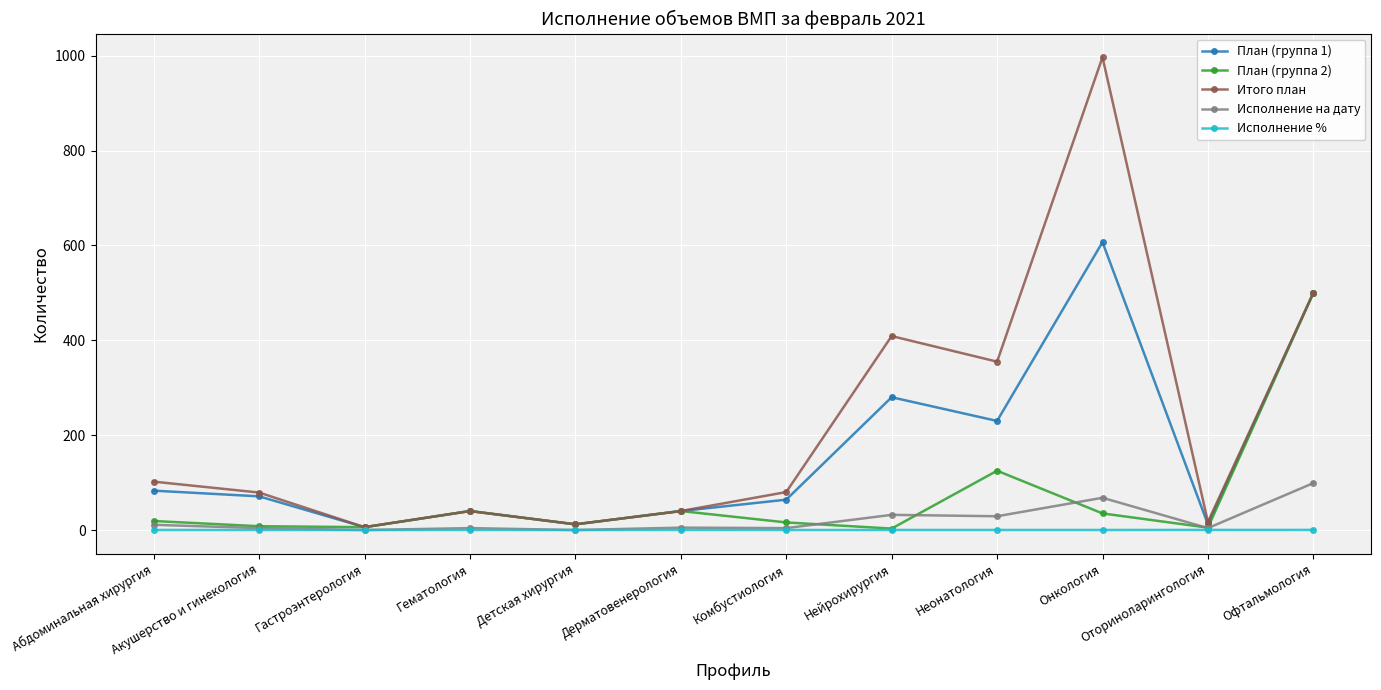

Which category has the highest value across all series?

Онкология